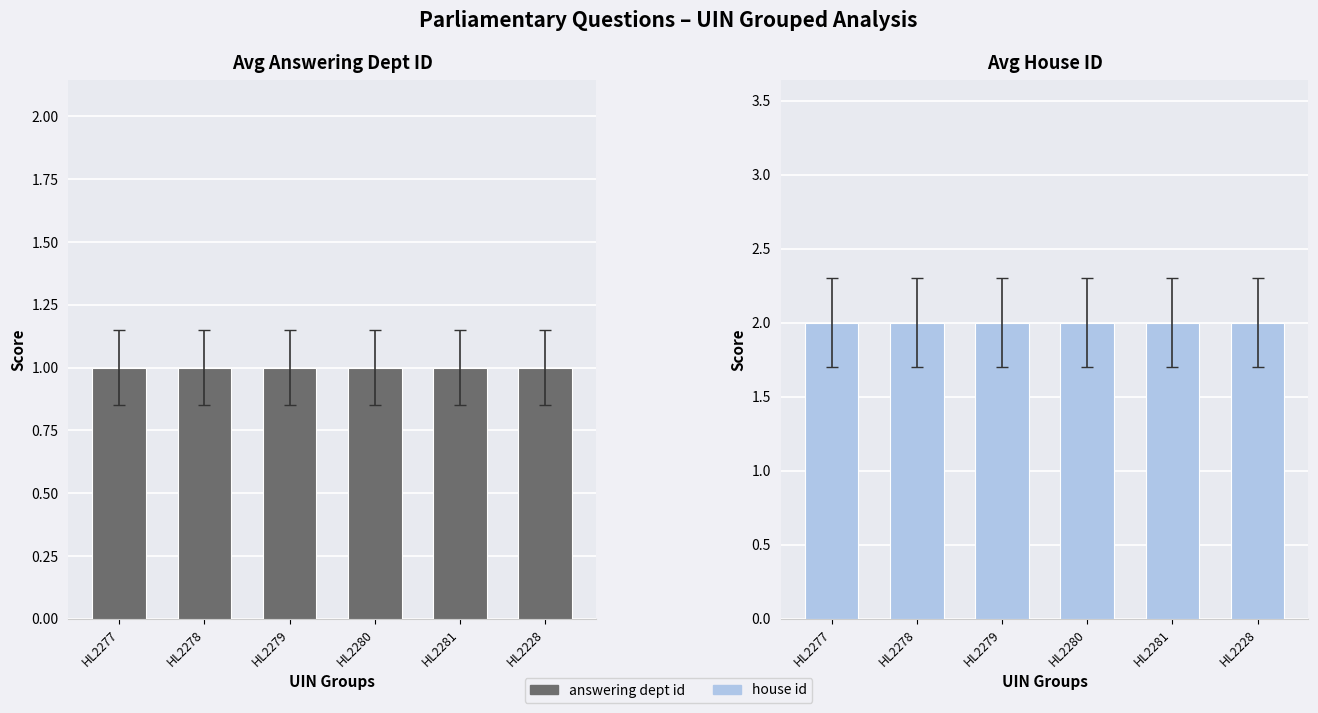

What position from the left is HL2277?

1